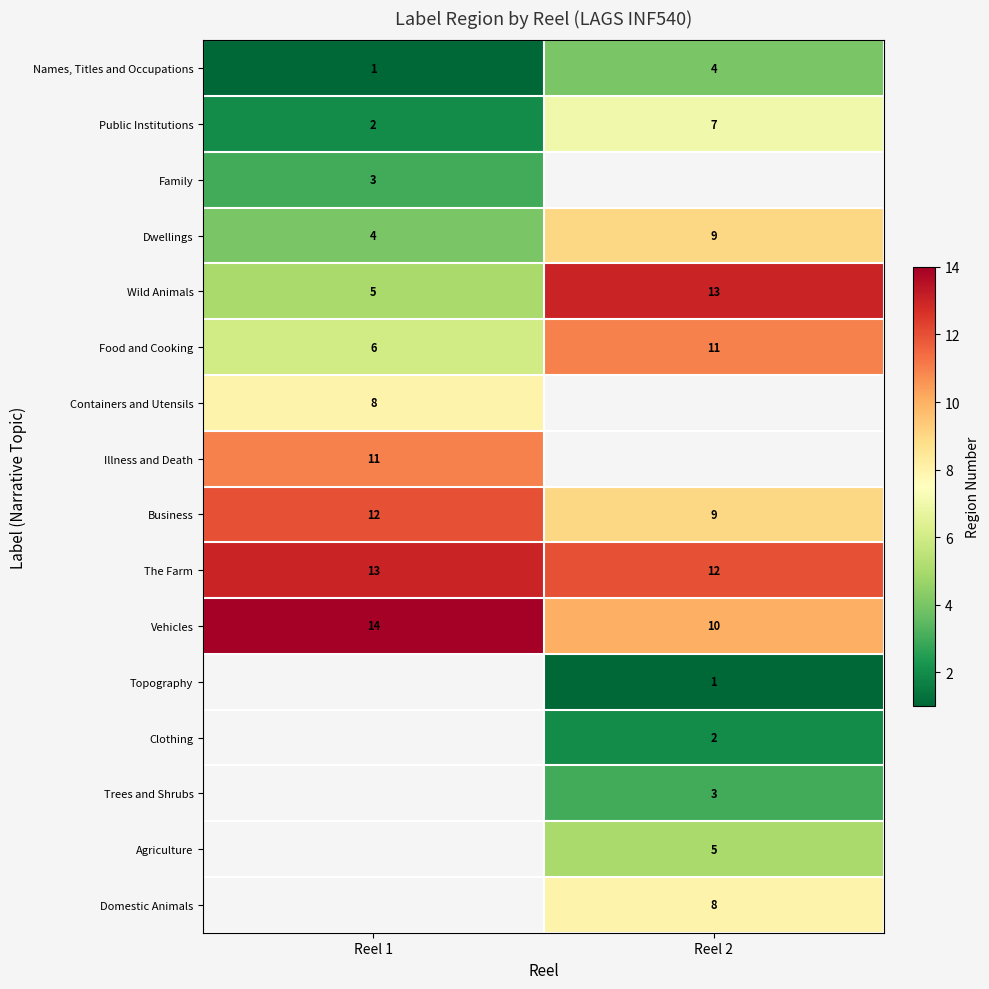

Is the value of Business at Reel 2 greater than the value of Food and Cooking at Reel 1?

Yes